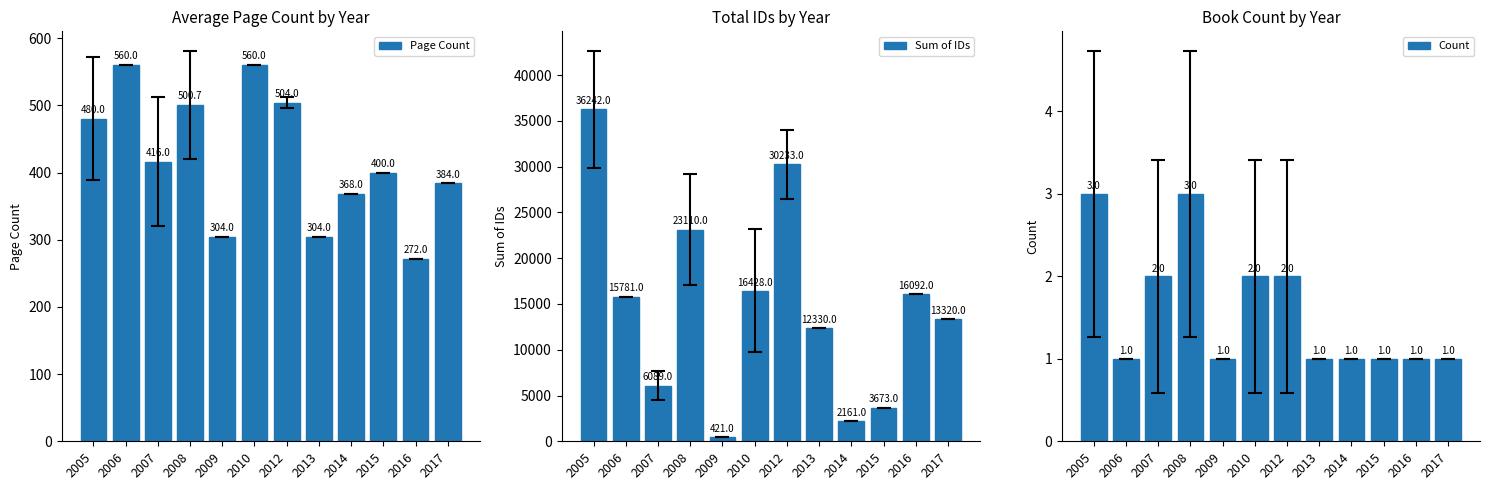

List the series in order of their peak value, highest first.

Sum of IDs, Page Count, Count